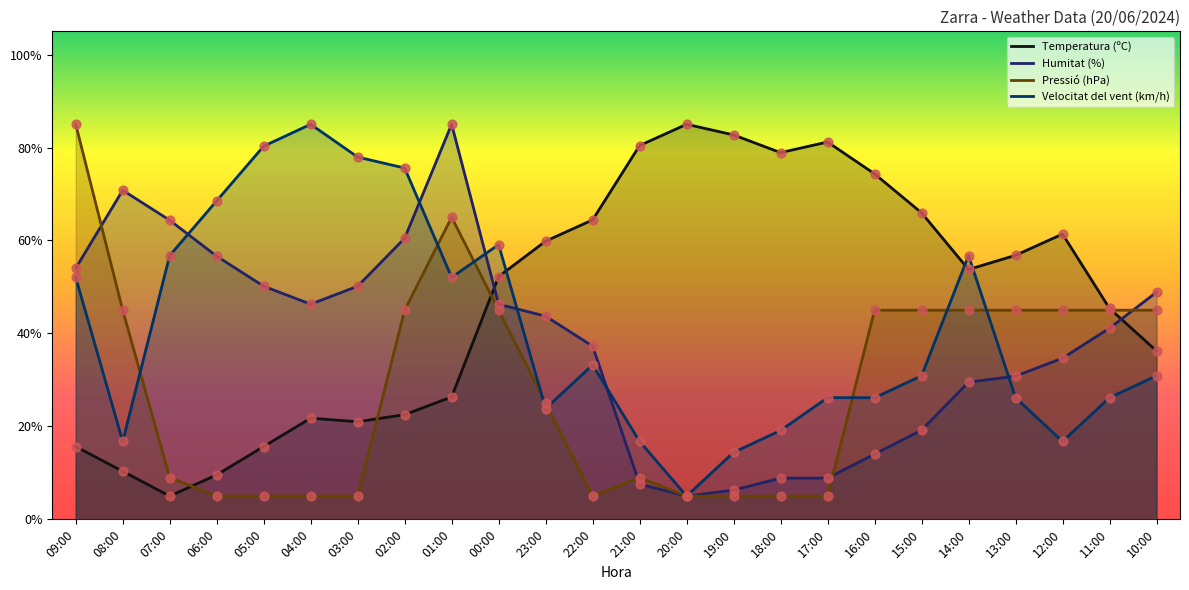

At which category is the sum across all series the highest?

01:00